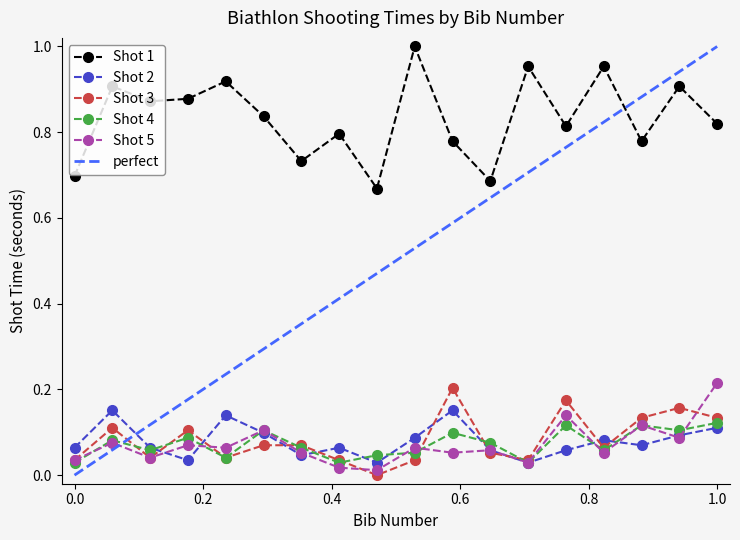

True or false: Shot 4 has a value of 0.2 at 17.

False